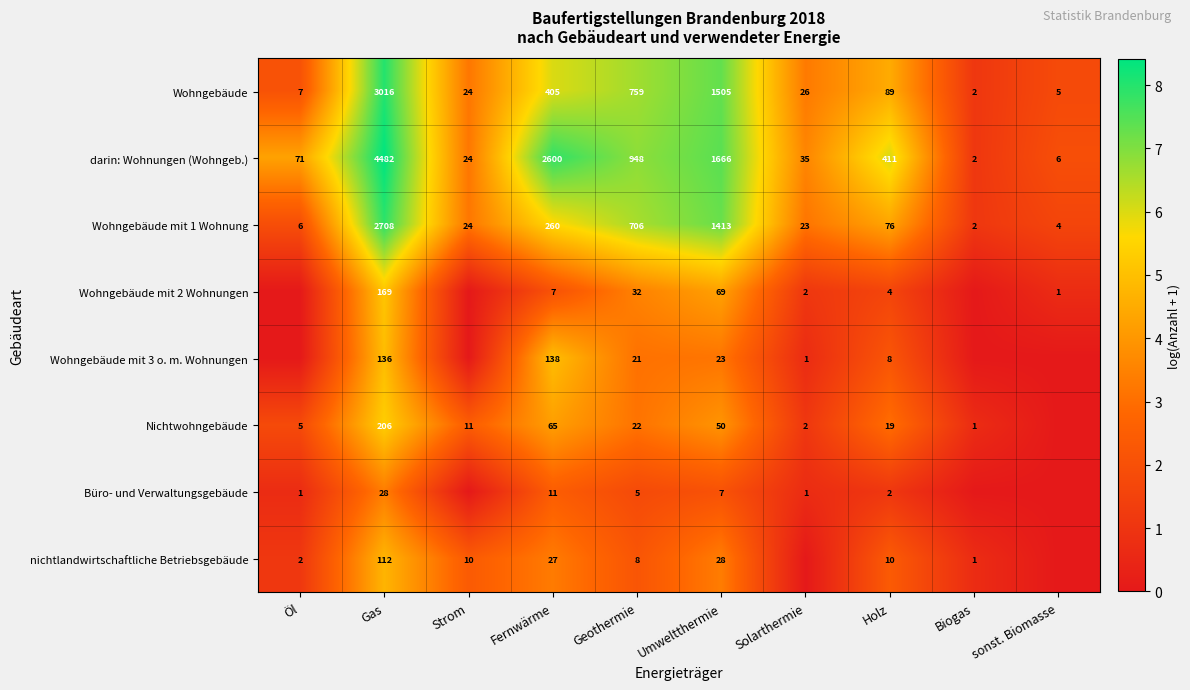

What is the spread (max minus min) of values at Fernwärme?

2593